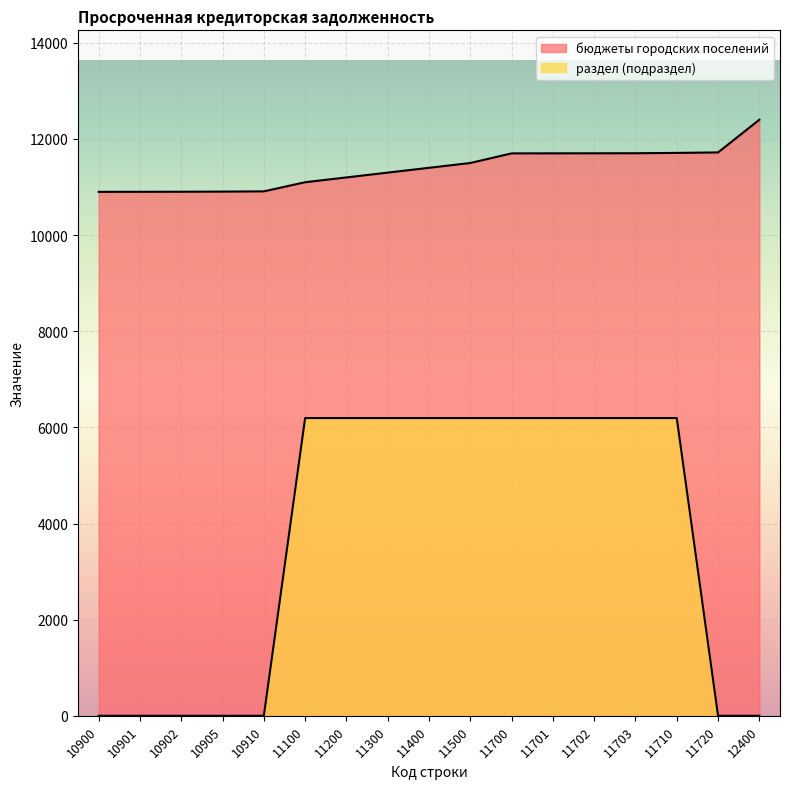

Between 11100 and 10905, which is larger?

11100